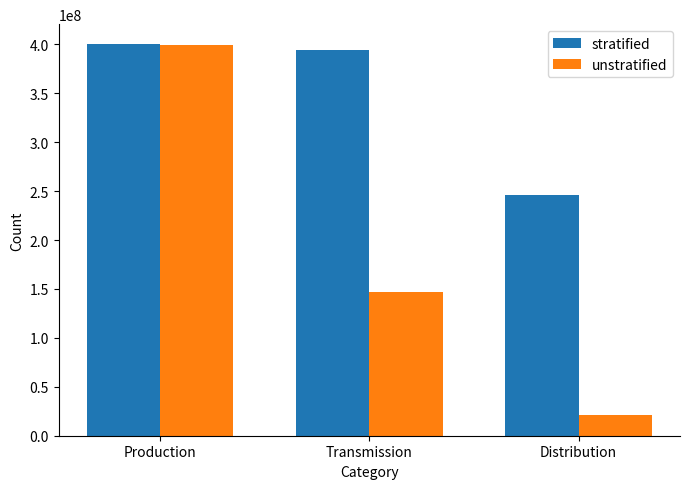

True or false: stratified has a value of 638582066.0 at Production.

False